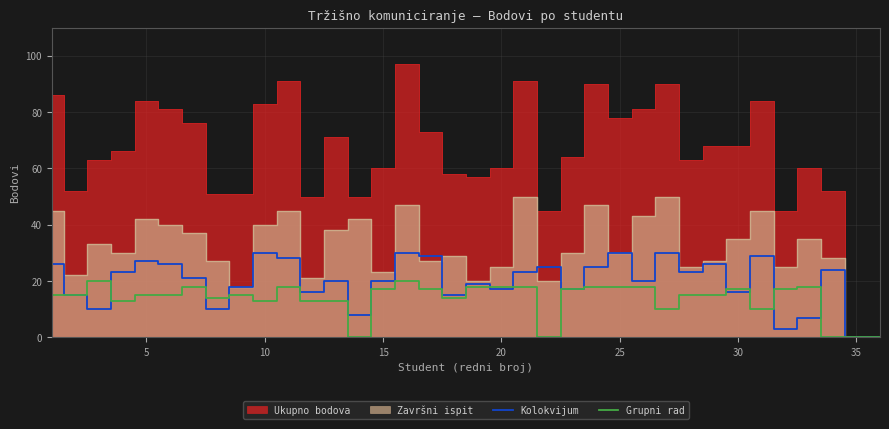

Is it true that Kolokvijum equals 9 at 30?

False